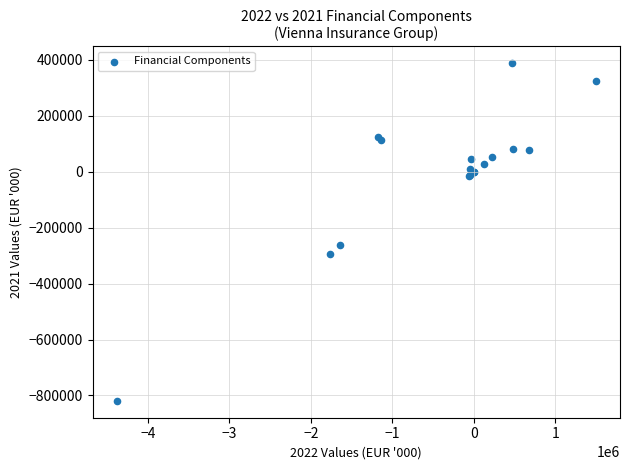

What Y value in the scatter plot is closest to -215579?

-263434